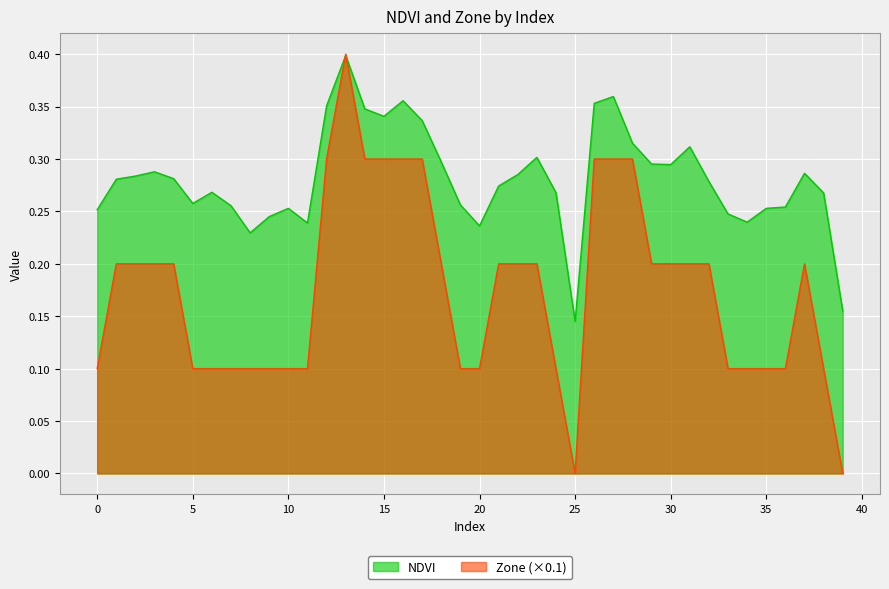

What is the sum of the Zone values at 36 and 7?

0.2